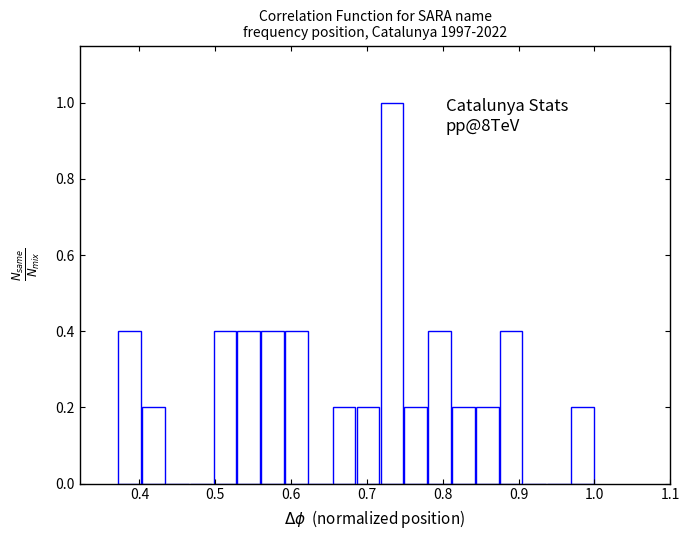

Around what value on the x-axis is the tallest bar? Give the approximate position of its centre, as read against the axis.

0.73